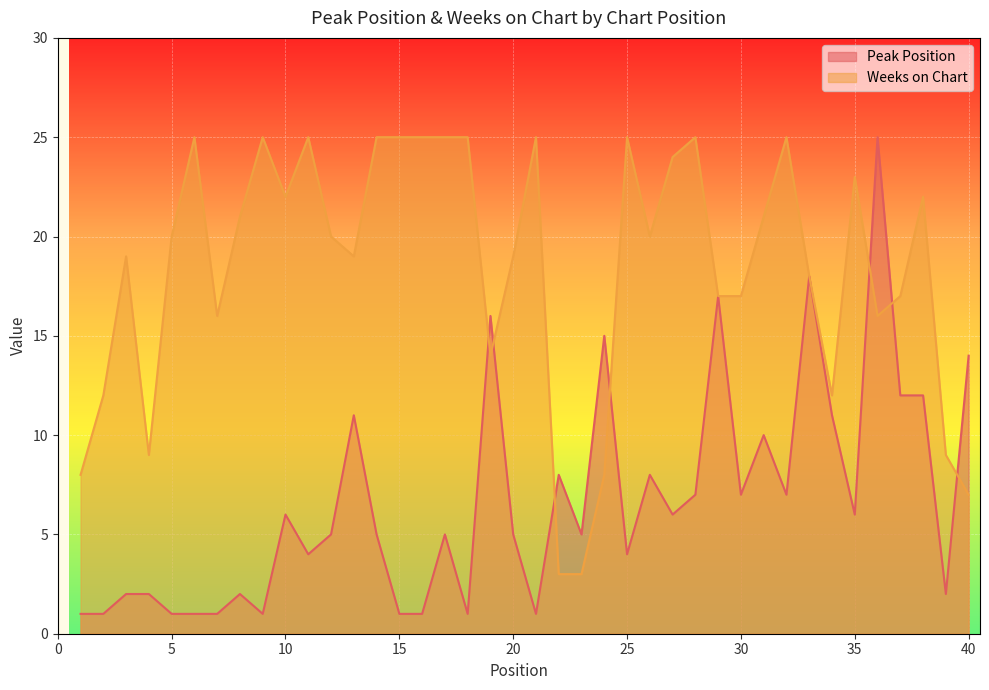

At which label does Peak Position first exceed 5?

10